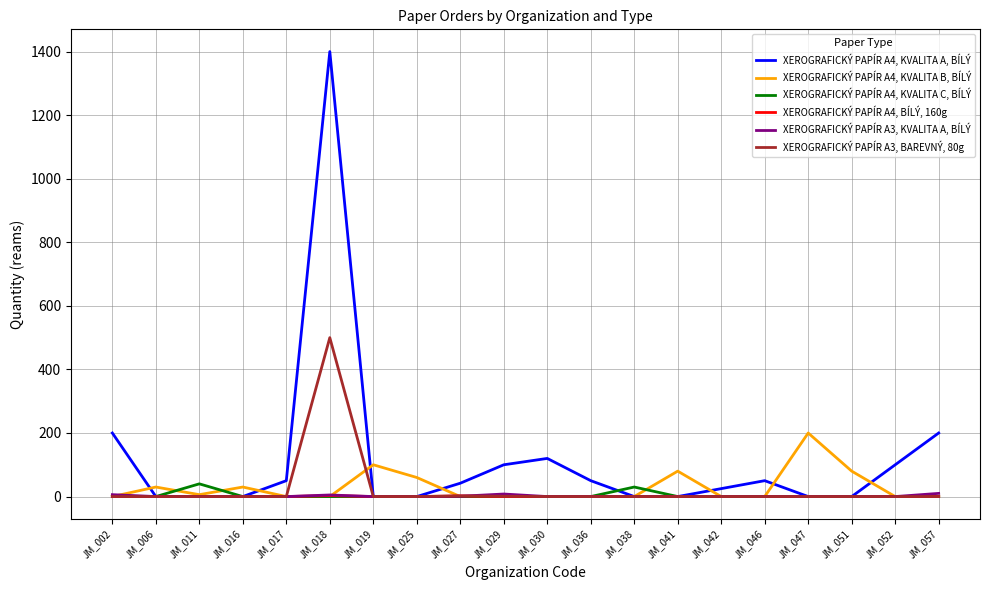

How many categories are shown in the chart?

20